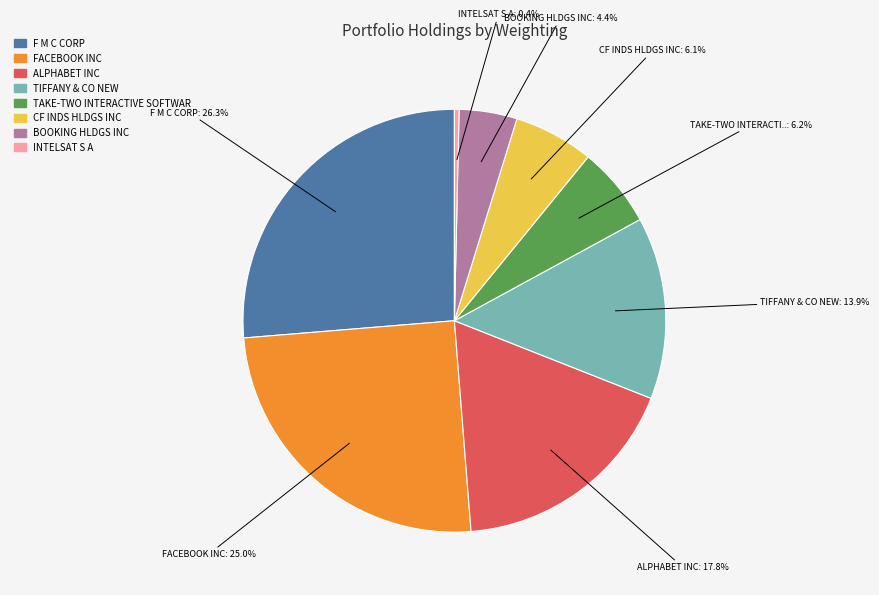

What percentage is NOT represented by TIFFANY & CO NEW?

86.1%